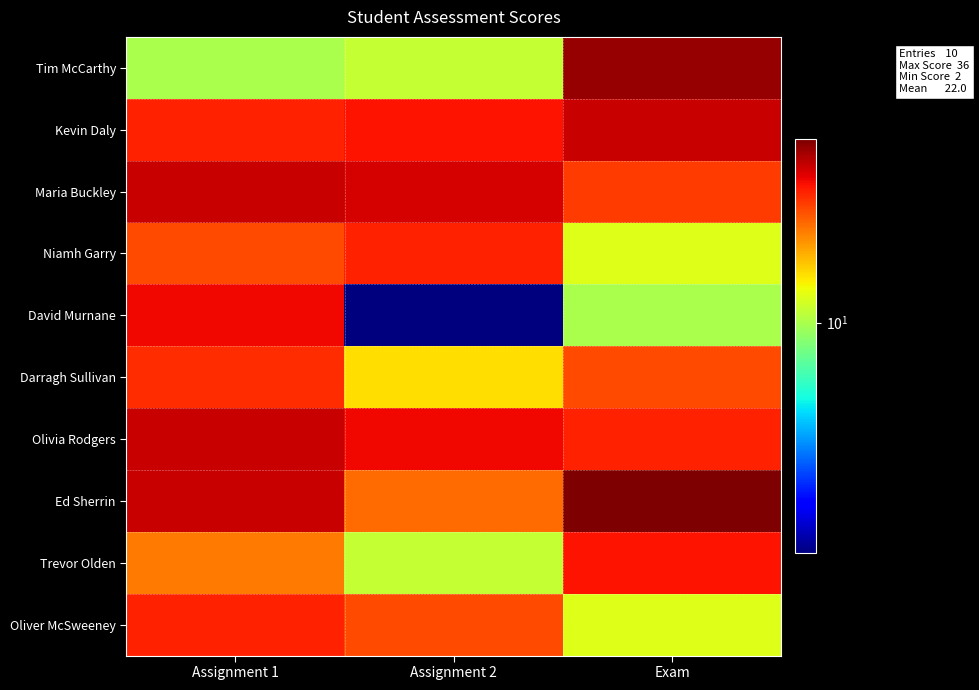

Which has a higher value, Assignment 1 or Exam?

Exam